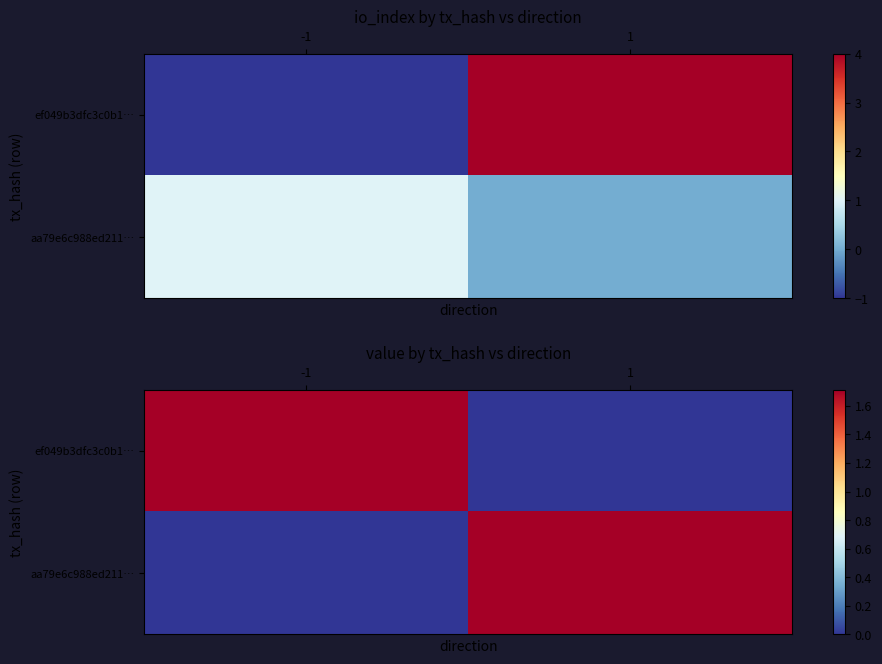

True or false: aa79e6c988ed211… has a value of -1.0 at -1.

False